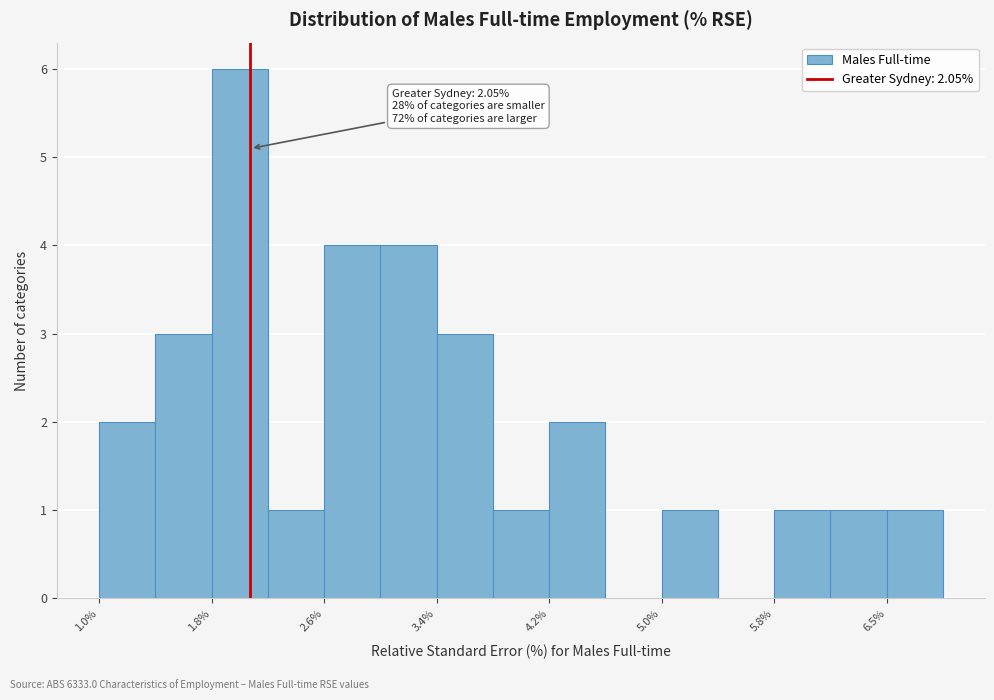

Around what value on the x-axis is the tallest bar? Give the approximate position of its centre, as read against the axis.

2.0